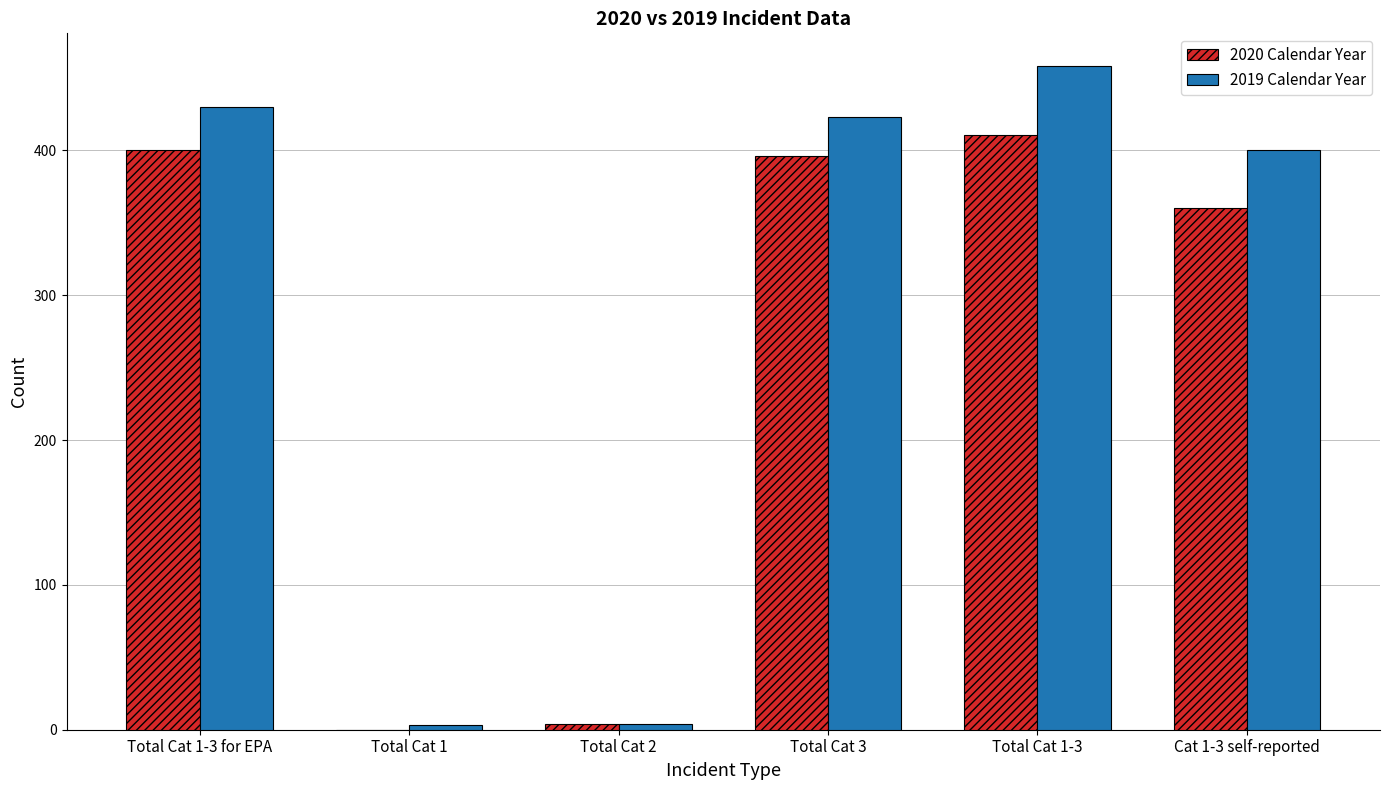

The 2020 Calendar Year series shows 116 at Total Cat 1-3 for EPA. True or false?

False